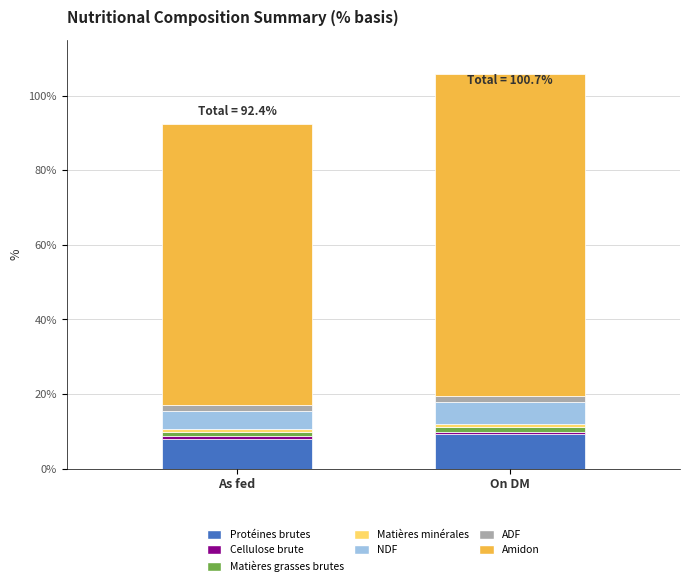

What is the sum of the As fed values at NDF and ADF?

6.5